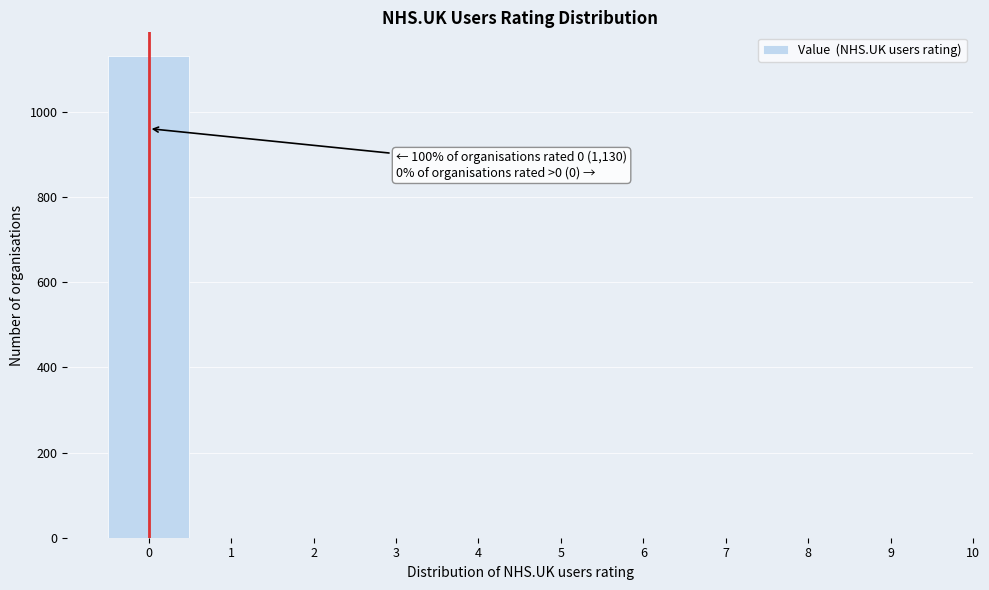

Which range on the x-axis has the tallest bar?

-0.5 to 0.5